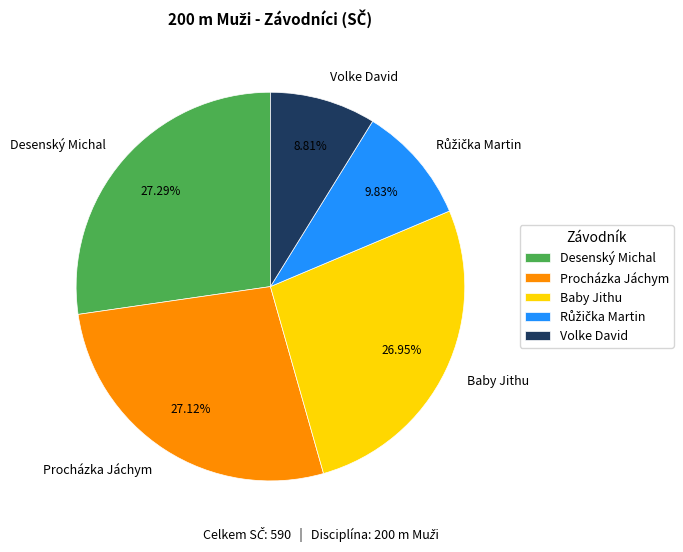

The Desenský Michal slice represents 13% of the pie. True or false?

False